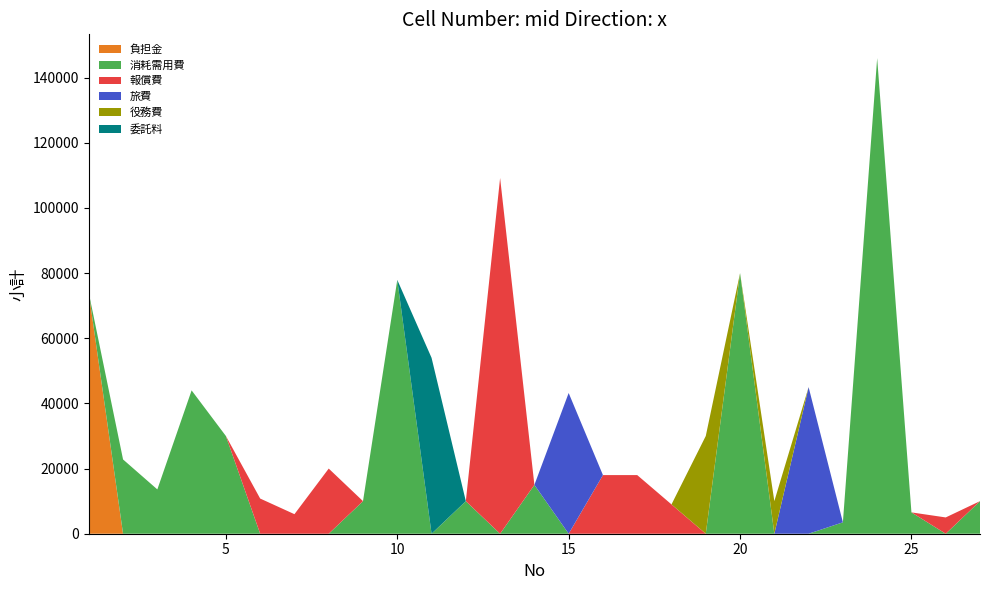

Reading right to left, list all the values displayed in this chart.

負担金: 27=0	26=0	25=0	24=0	23=0	22=0	21=0	20=0	19=0	18=0	17=0	16=0	15=0	14=0	13=0	12=0	11=0	10=0	9=0	8=0	7=0	6=0	5=0	4=0	3=0	2=0	1=73950
消耗需用費: 27=10000	26=0	25=6550	24=146000	23=3500	22=0	21=0	20=80000	19=0	18=0	17=0	16=0	15=0	14=15000	13=0	12=10000	11=0	10=77920	9=10000	8=0	7=0	6=0	5=30000	4=44000	3=13600	2=22800	1=0
報償費: 27=0	26=5000	25=0	24=0	23=0	22=0	21=0	20=0	19=0	18=9000	17=18000	16=18000	15=0	14=0	13=109200	12=0	11=0	10=0	9=0	8=20000	7=6000	6=10800	5=0	4=0	3=0	2=0	1=0
旅費: 27=0	26=0	25=0	24=0	23=0	22=45000	21=0	20=0	19=0	18=0	17=0	16=0	15=43200	14=0	13=0	12=0	11=0	10=0	9=0	8=0	7=0	6=0	5=0	4=0	3=0	2=0	1=0
役務費: 27=0	26=0	25=0	24=0	23=0	22=0	21=10000	20=0	19=30000	18=0	17=0	16=0	15=0	14=0	13=0	12=0	11=0	10=0	9=0	8=0	7=0	6=0	5=0	4=0	3=0	2=0	1=0
委託料: 27=0	26=0	25=0	24=0	23=0	22=0	21=0	20=0	19=0	18=0	17=0	16=0	15=0	14=0	13=0	12=0	11=54000	10=0	9=0	8=0	7=0	6=0	5=0	4=0	3=0	2=0	1=0